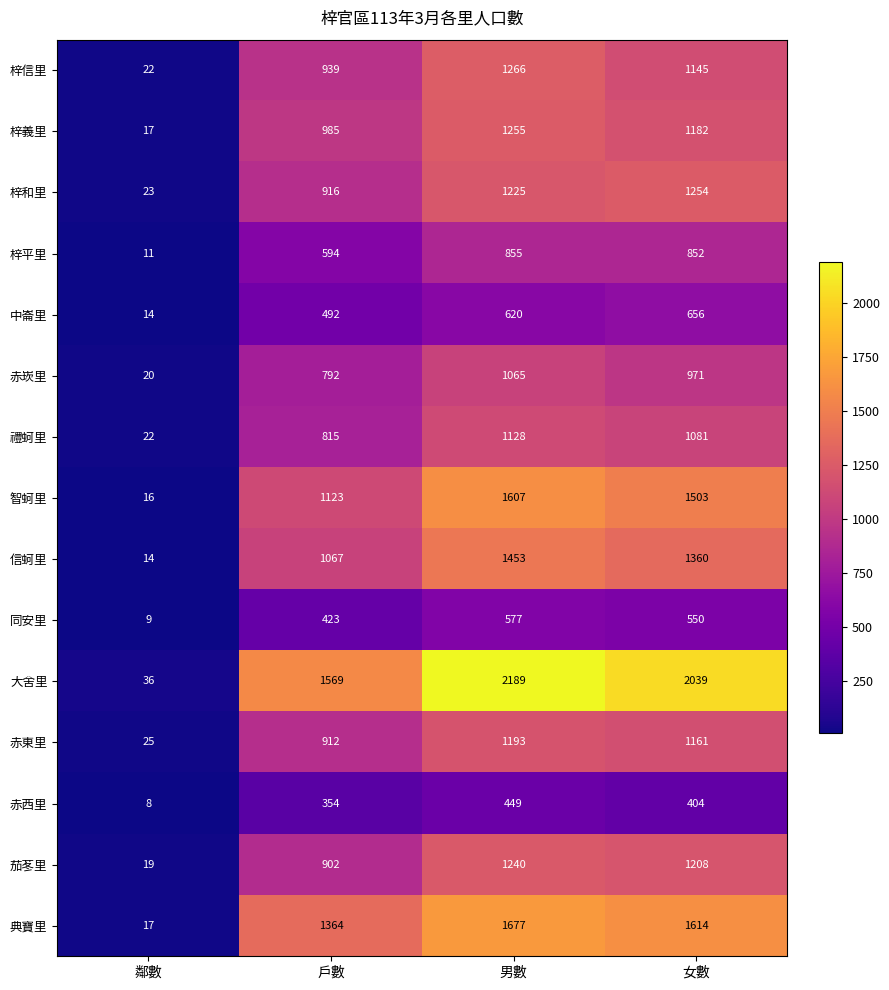

Which label corresponds to the largest value in the chart?

男數